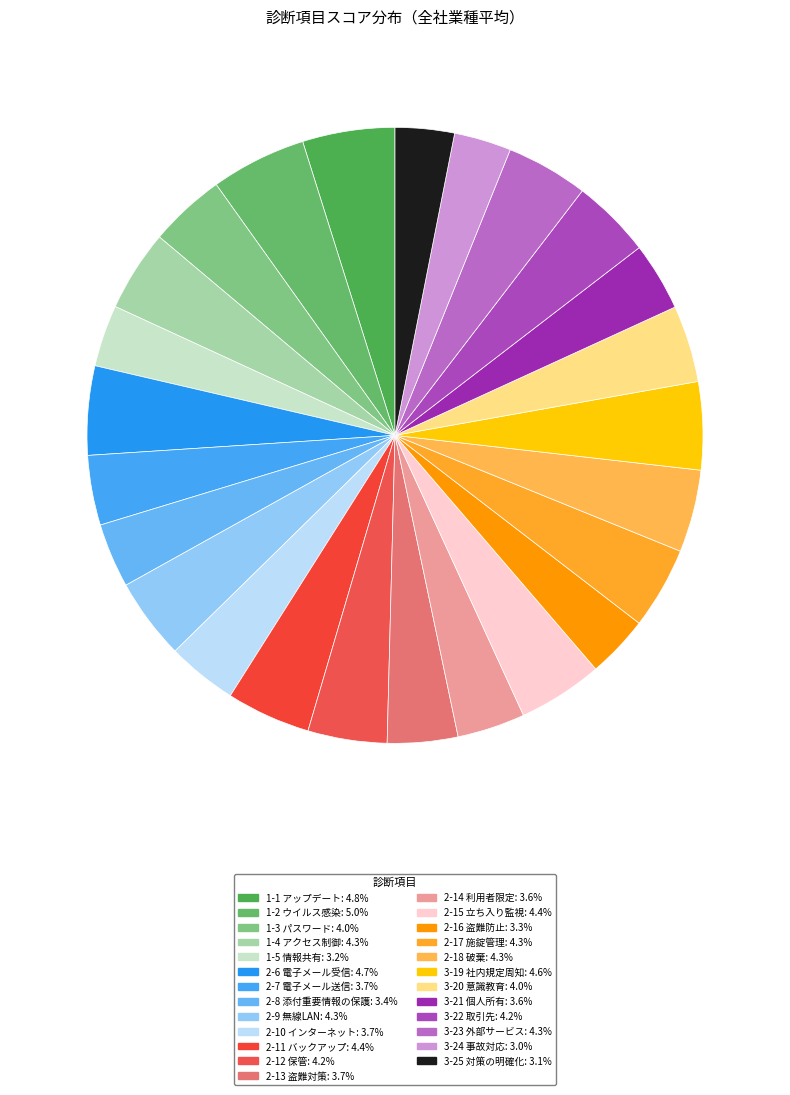

Is there a majority slice in this chart?

No